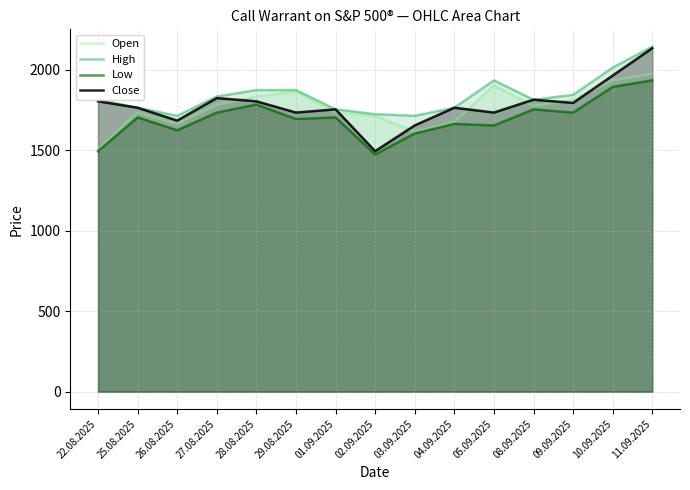

True or false: Low has a value of 1755 at 08.09.2025.

True